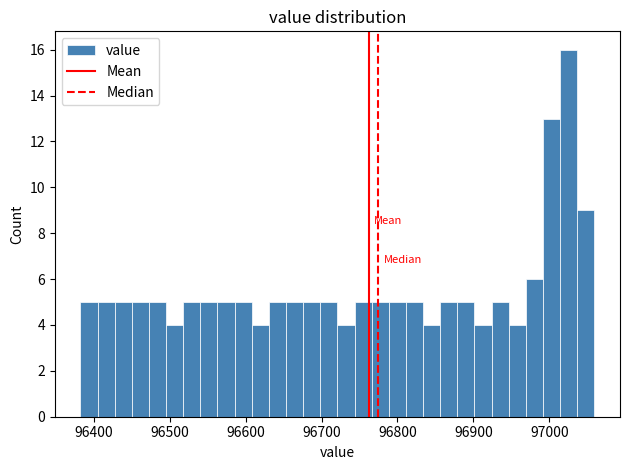

Around what value on the x-axis is the tallest bar? Give the approximate position of its centre, as read against the axis.

97030